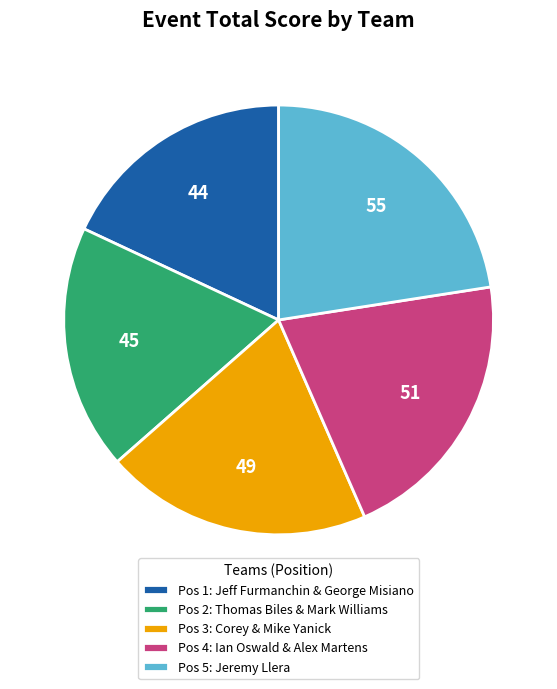

Between Pos 4: Ian Oswald & Alex Martens and Pos 5: Jeremy Llera, which is larger?

Pos 5: Jeremy Llera